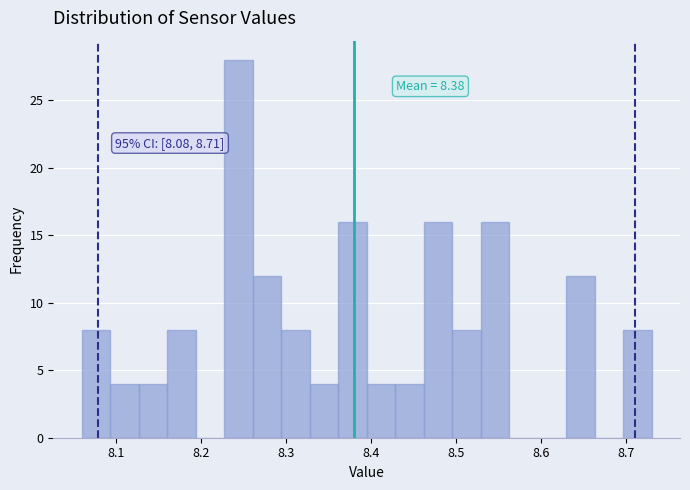

Read against the x-axis, roughly where is the centre of the tallest bar?

8.24